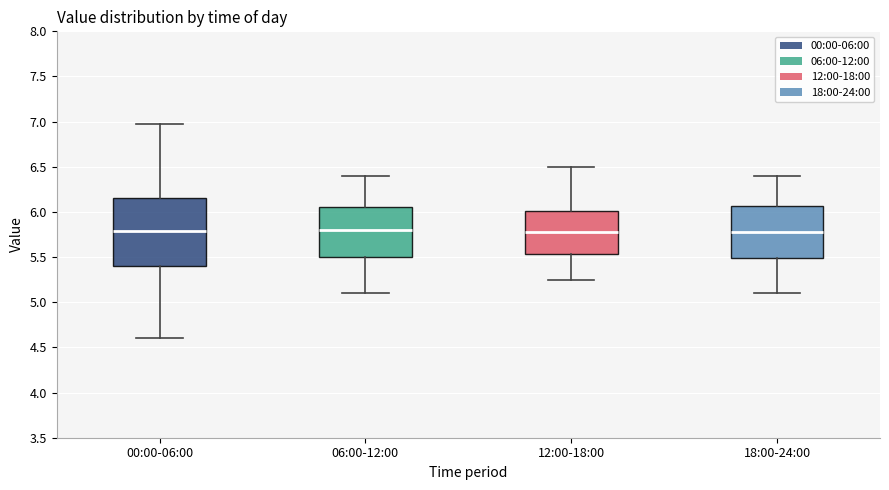

Comparing the boxes themselves (not the whiskers), which one is the tallest?

00:00-06:00